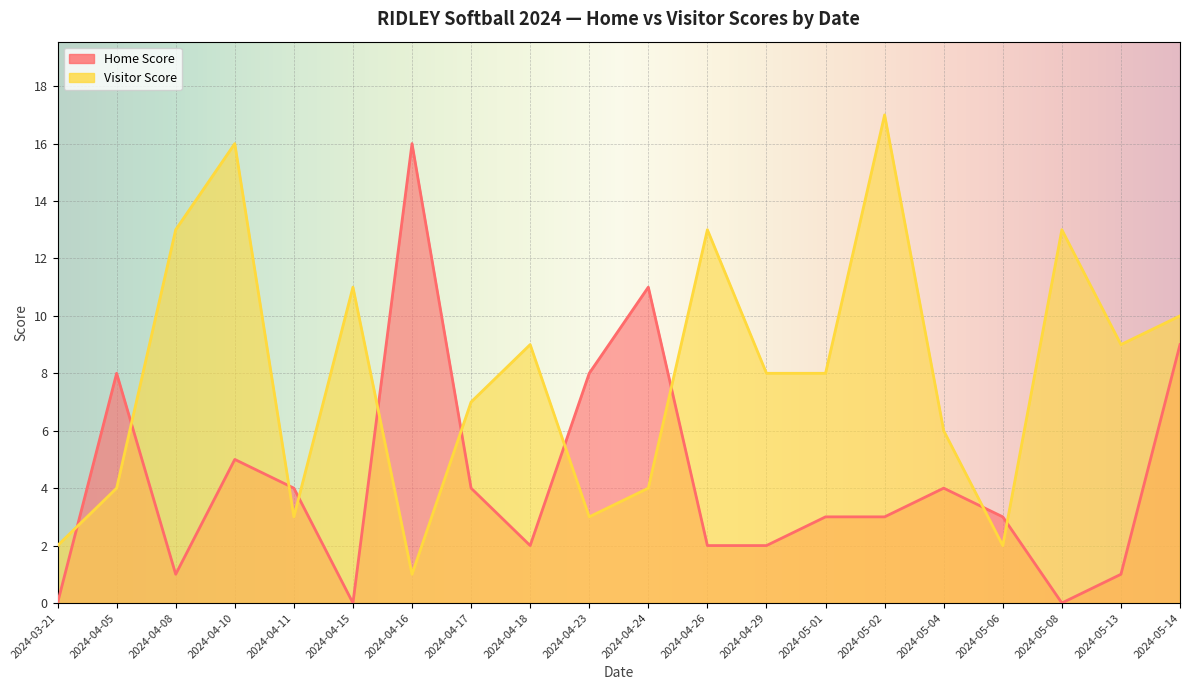

The Home Score series shows 5 at 2024-04-10. True or false?

True